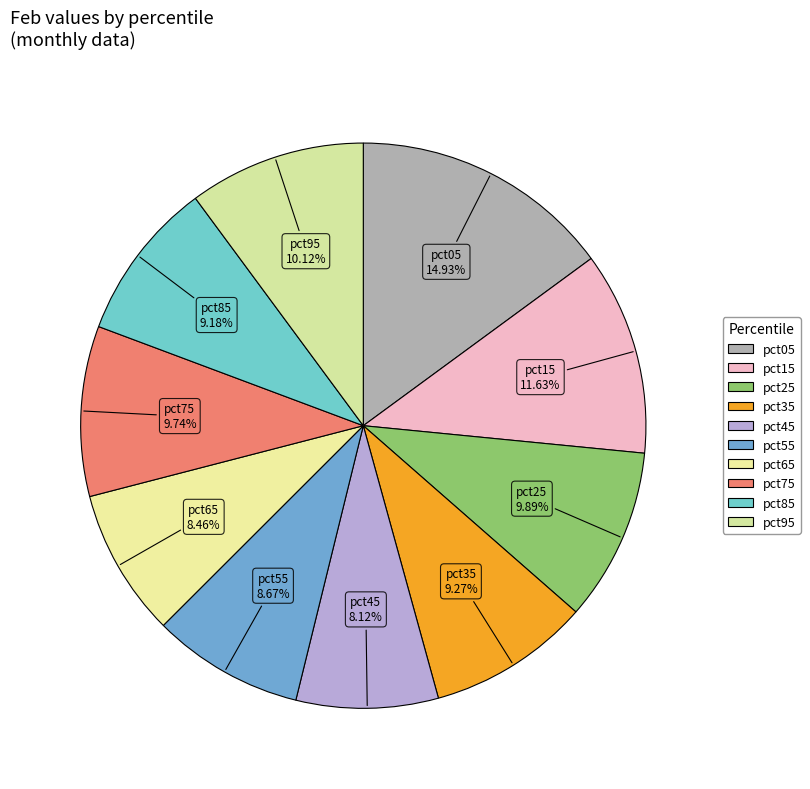

To the nearest percent, what is the difference between the largest and smallest slice percentages?

7%